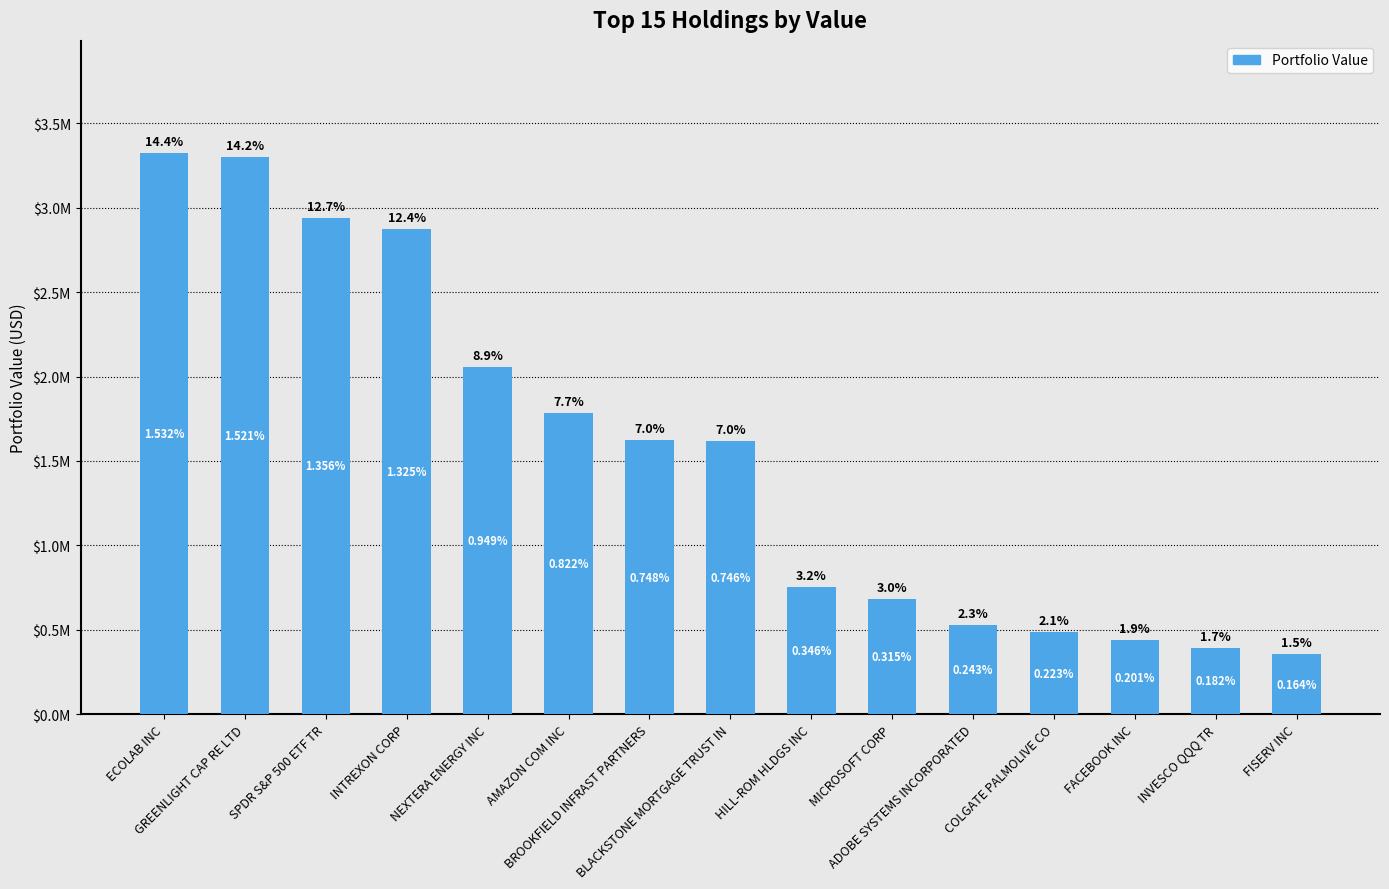

Reading left to right, transcribe all the data shown in this chart.

3324000	3299000	2941000	2875000	2059000	1784000	1622000	1619000	750000	684000	527000	484000	436000	394000	356000